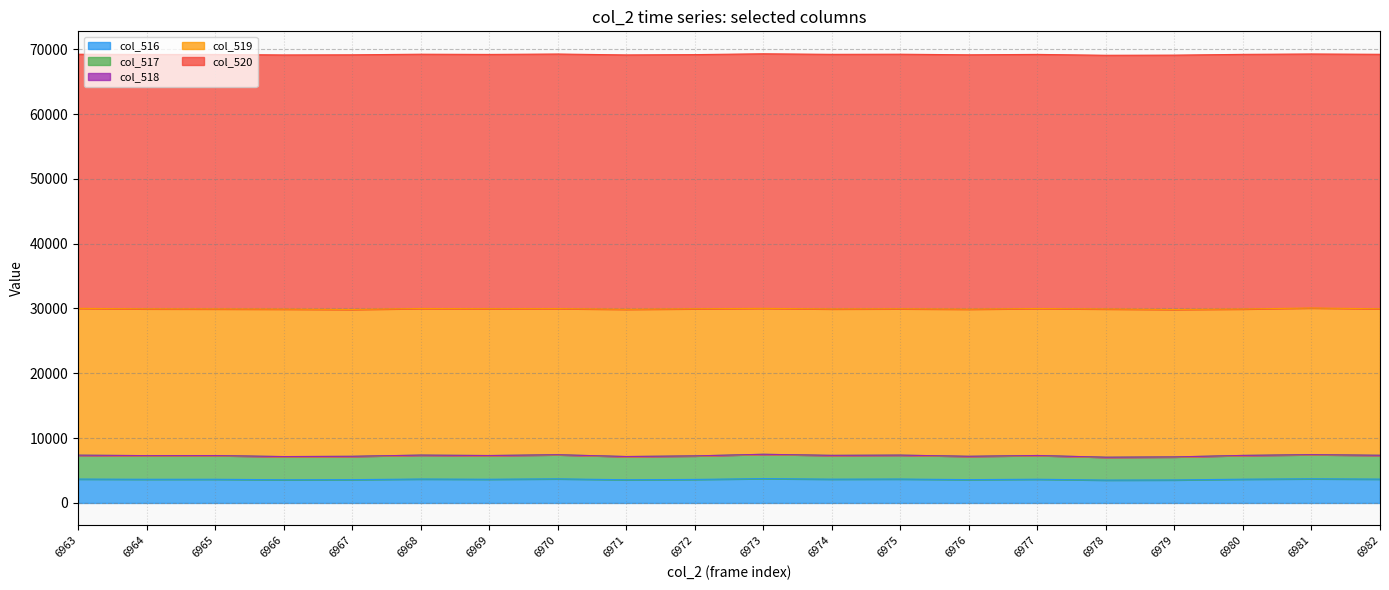

Which series has the widest spread of values?

col_519